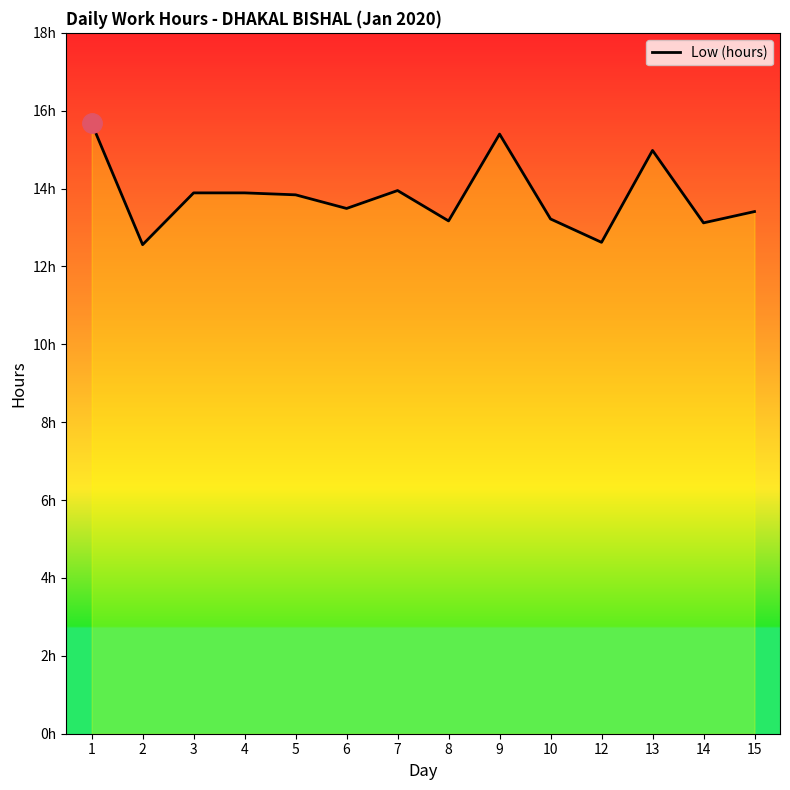

Reading left to right, transcribe all the data shown in this chart.

15.7	12.6	13.9	13.9	13.8	13.5	13.9	13.2	15.4	13.2	12.6	15.0	13.1	13.4